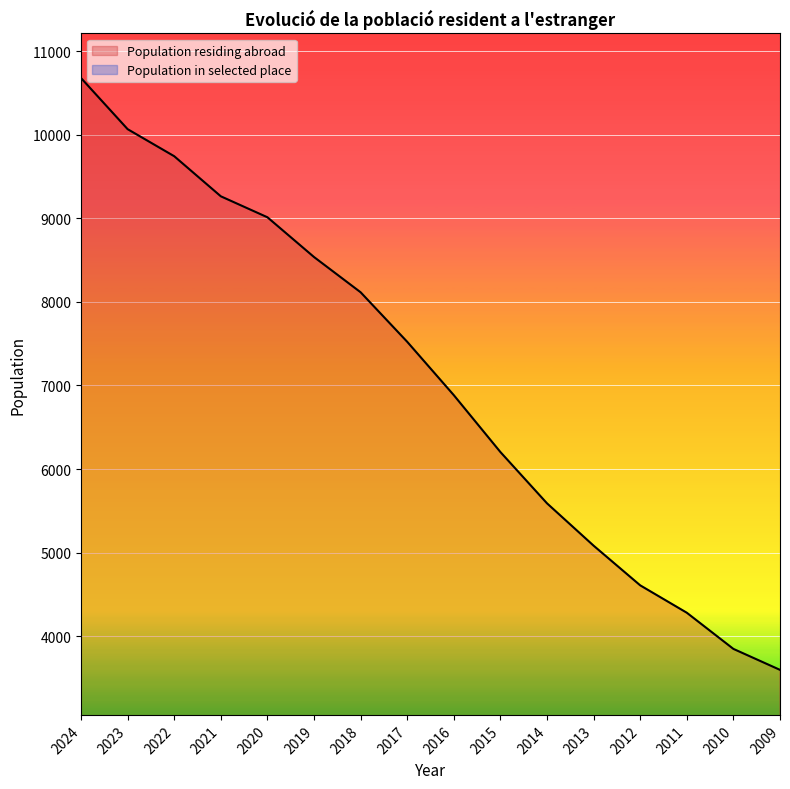

True or false: Population residing abroad and Population in selected place cross at least once.

False